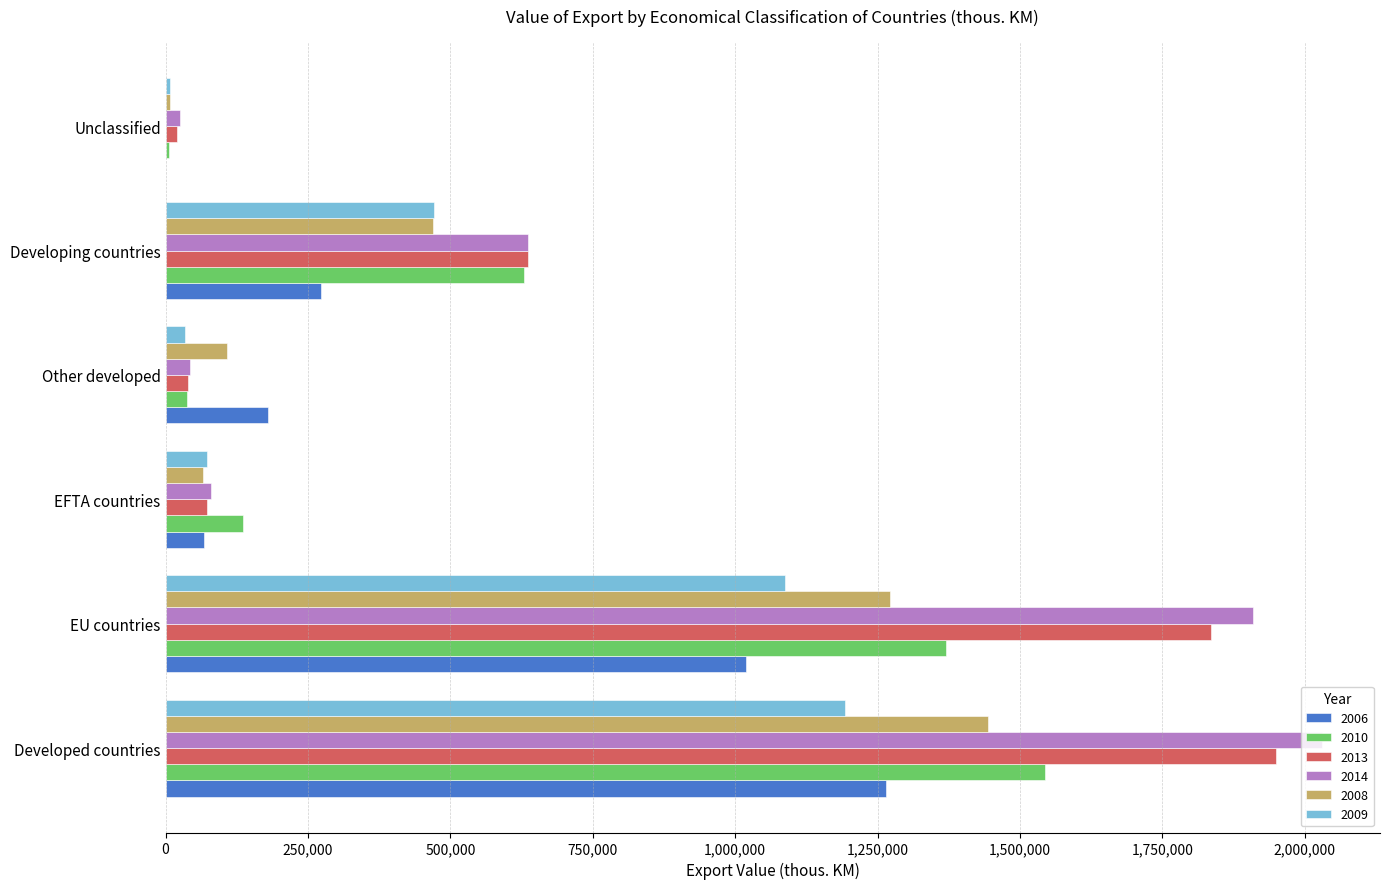

Is the value of 2006 at Developing countries greater than the value of 2013 at EFTA countries?

Yes